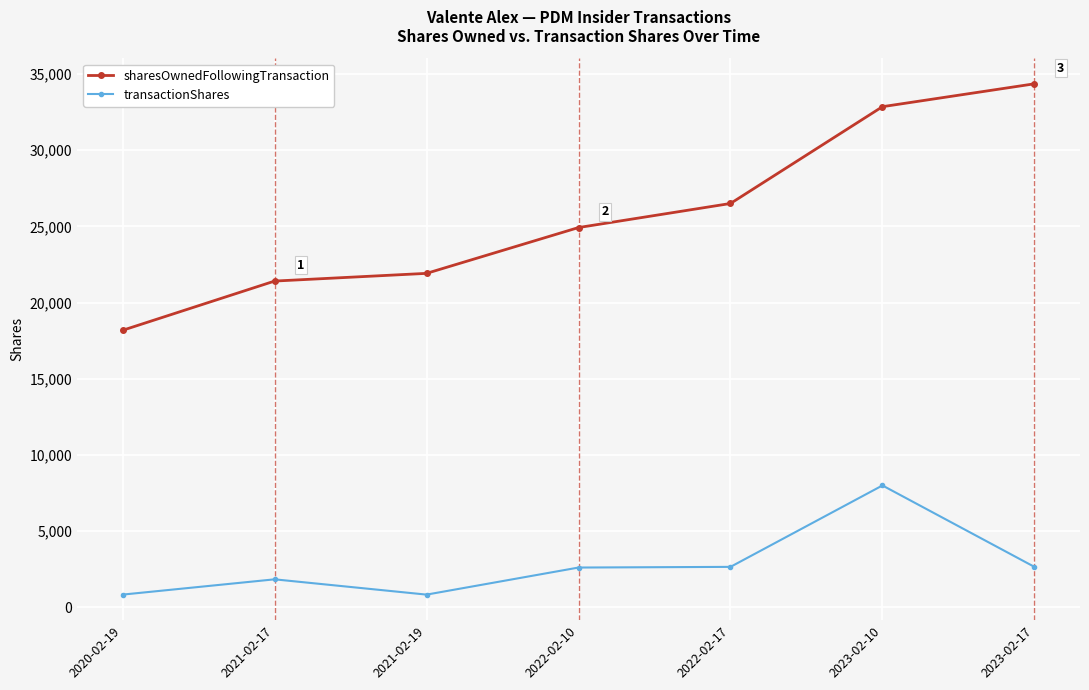

What is the average value of the sharesOwnedFollowingTransaction series?

25735